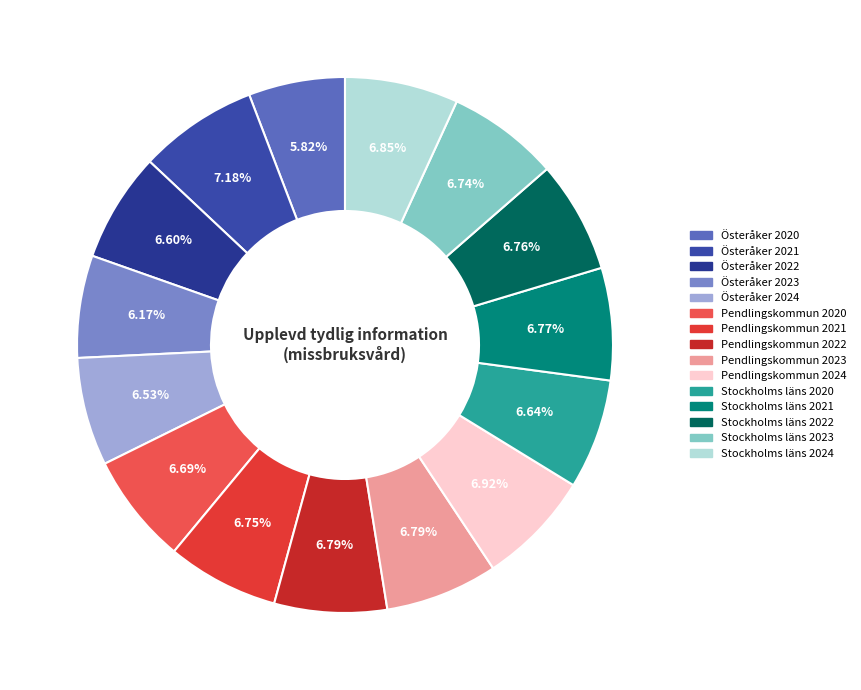

How many segments does this pie chart have?

15